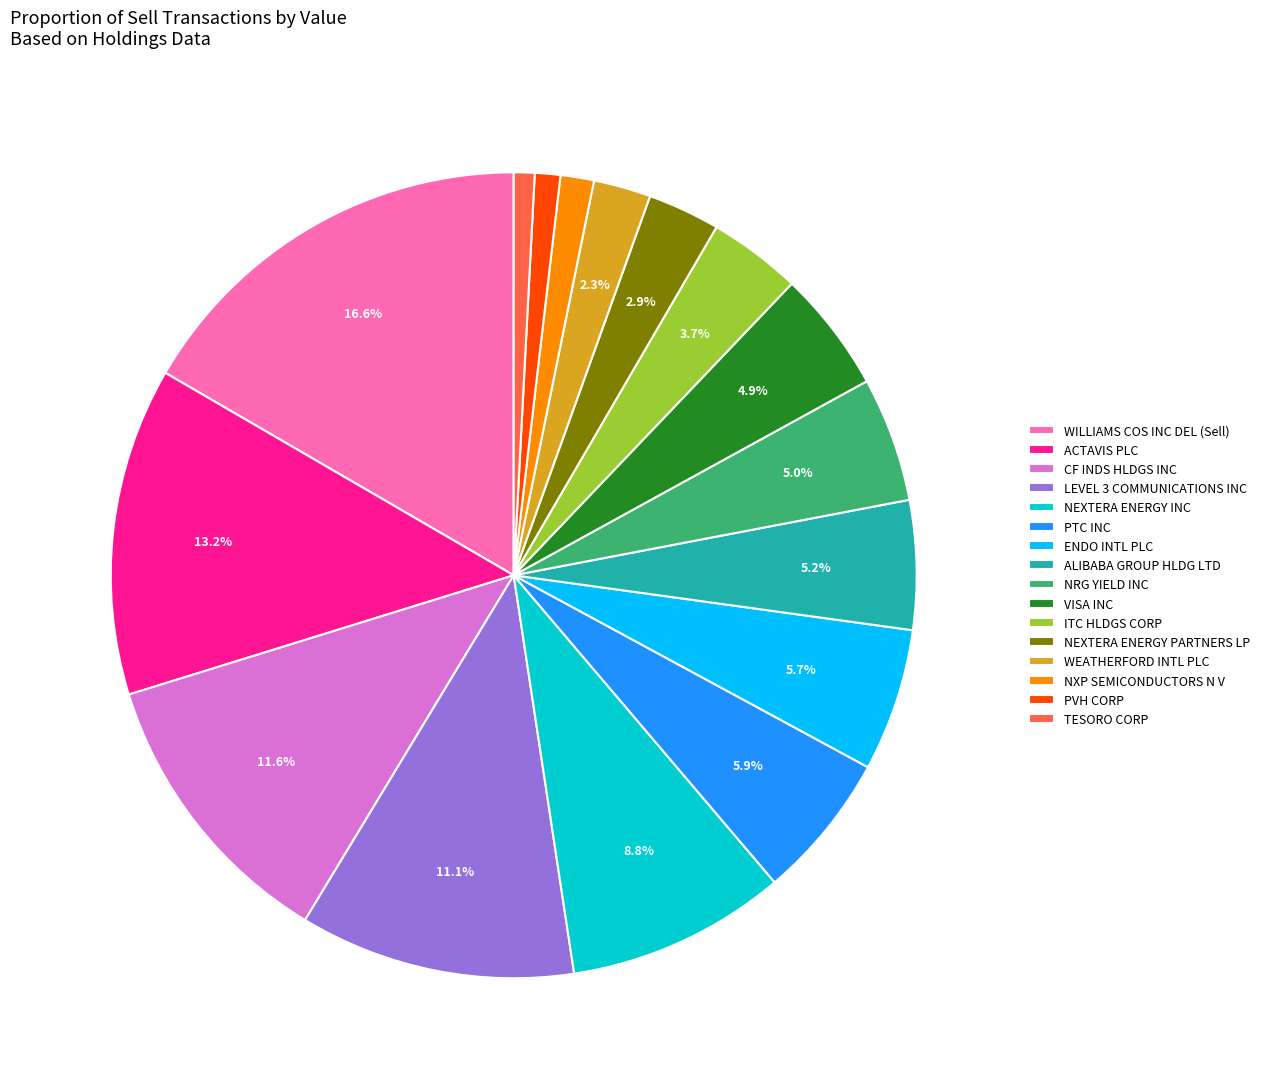

What is the ratio of the value at VISA INC to the value at NEXTERA ENERGY INC?

0.6